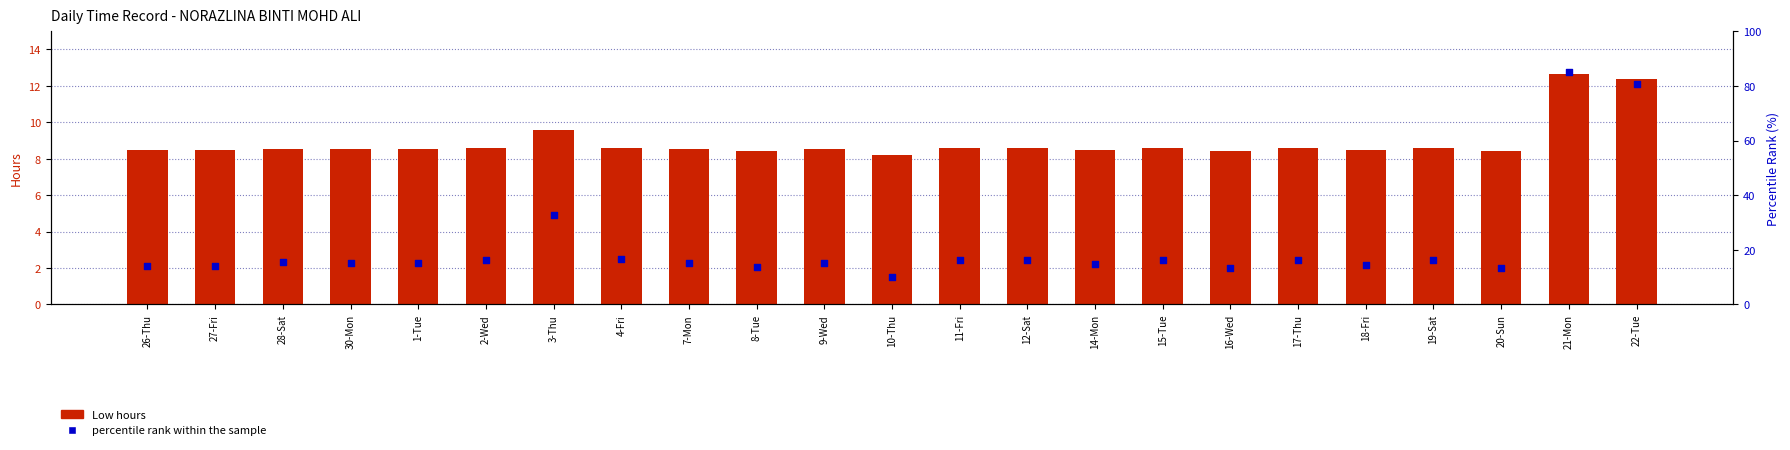

Is the value of Low (Hours) at 19-Sat greater than the value of percentile rank within the sample at 26-Thu?

No